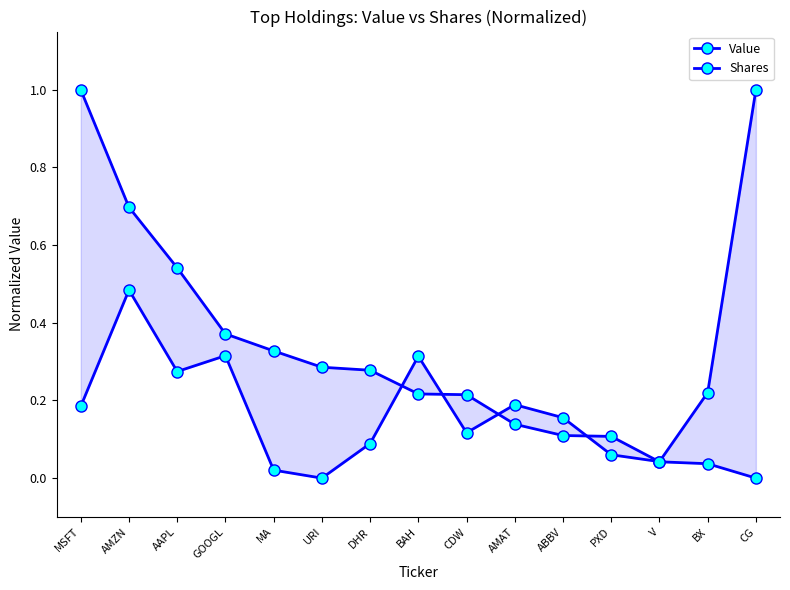

What value does the Shares series have at DHR?

0.1